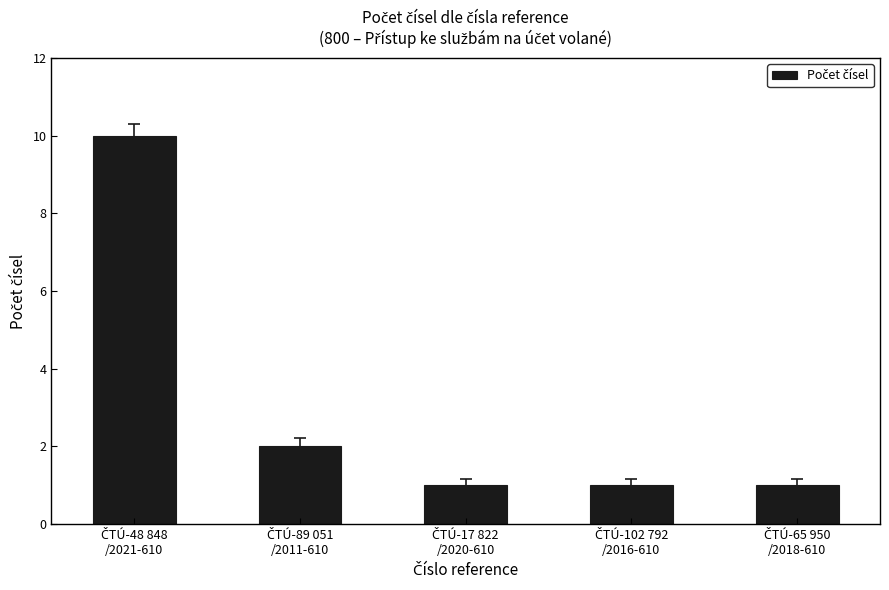

Count the number of categories in the chart.

5